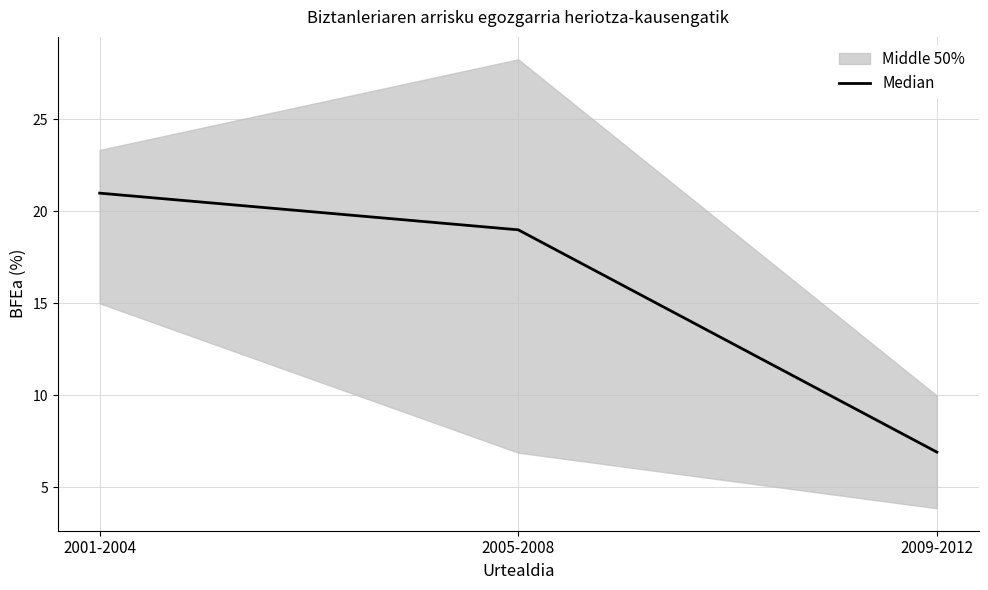

True or false: the data shows 7.9 at 2001-2004.

False